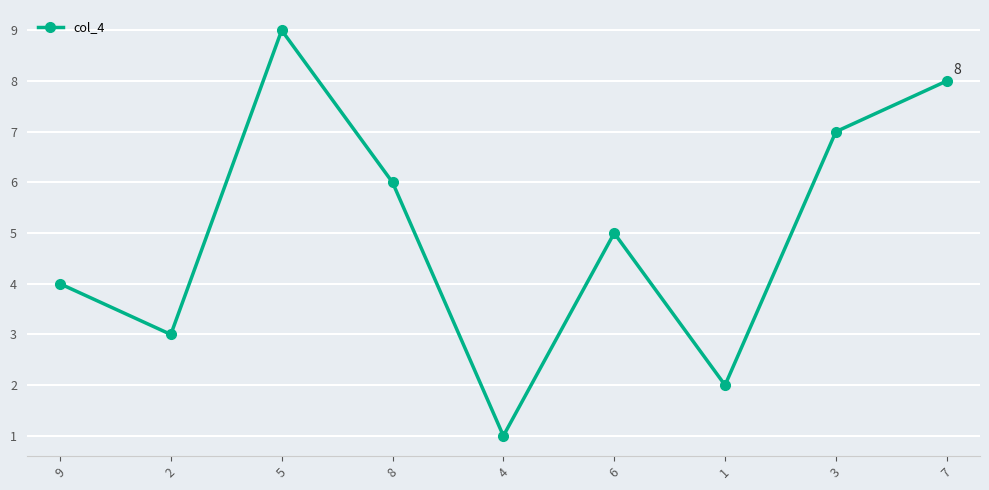

How many points are lower than both their immediate neighbors (excluding endpoints)?

3